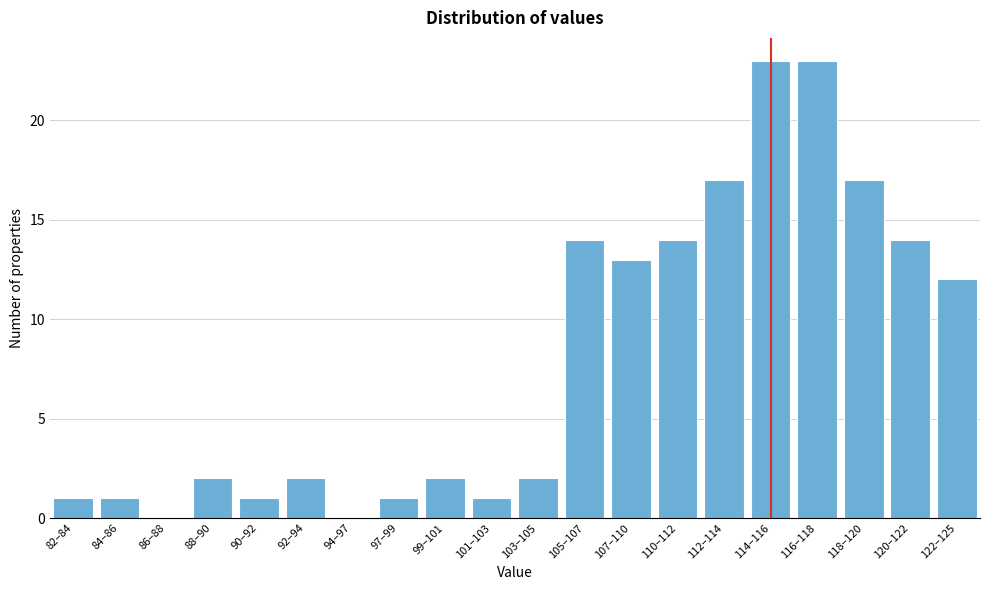

Reading right to left, what are all the values shown in this chart?

122–125=12	120–122=14	118–120=17	116–118=23	114–116=23	112–114=17	110–112=14	107–110=13	105–107=14	103–105=2	101–103=1	99–101=2	97–99=1	94–97=0	92–94=2	90–92=1	88–90=2	86–88=0	84–86=1	82–84=1